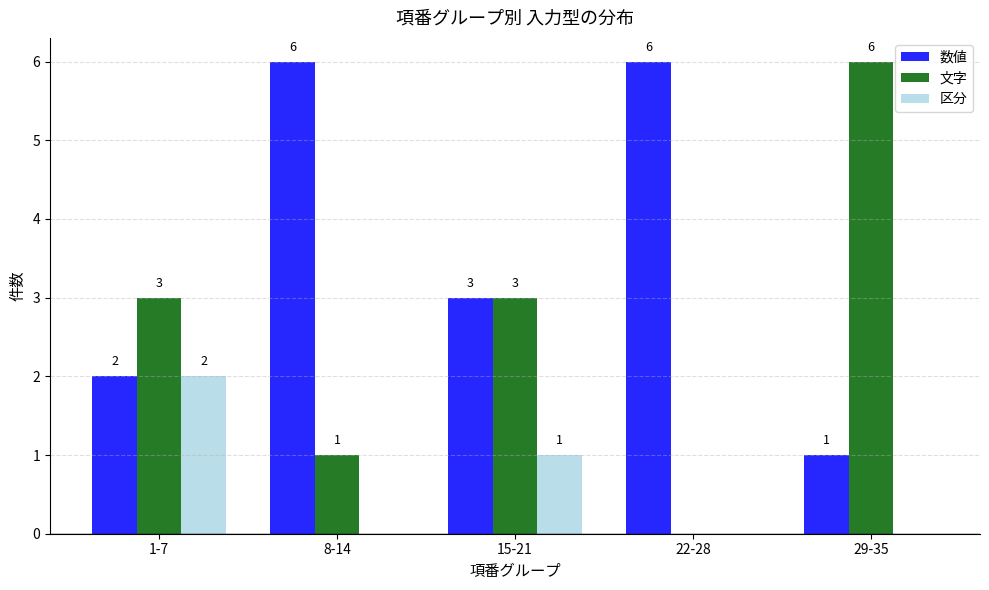

What are all the series names shown in the legend?

数値, 文字, 区分